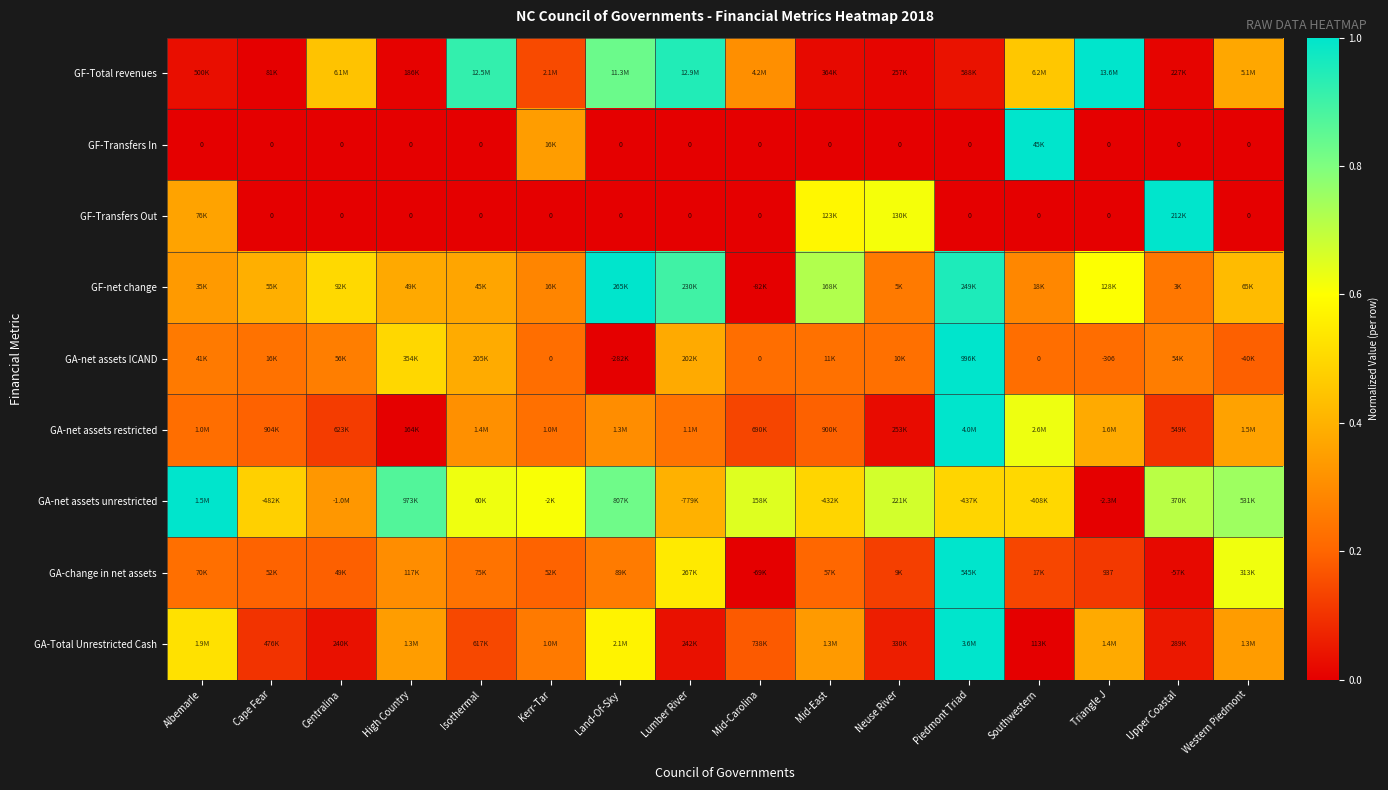

Which category has the lowest value in the GA-net assets unrestricted series?

Triangle J